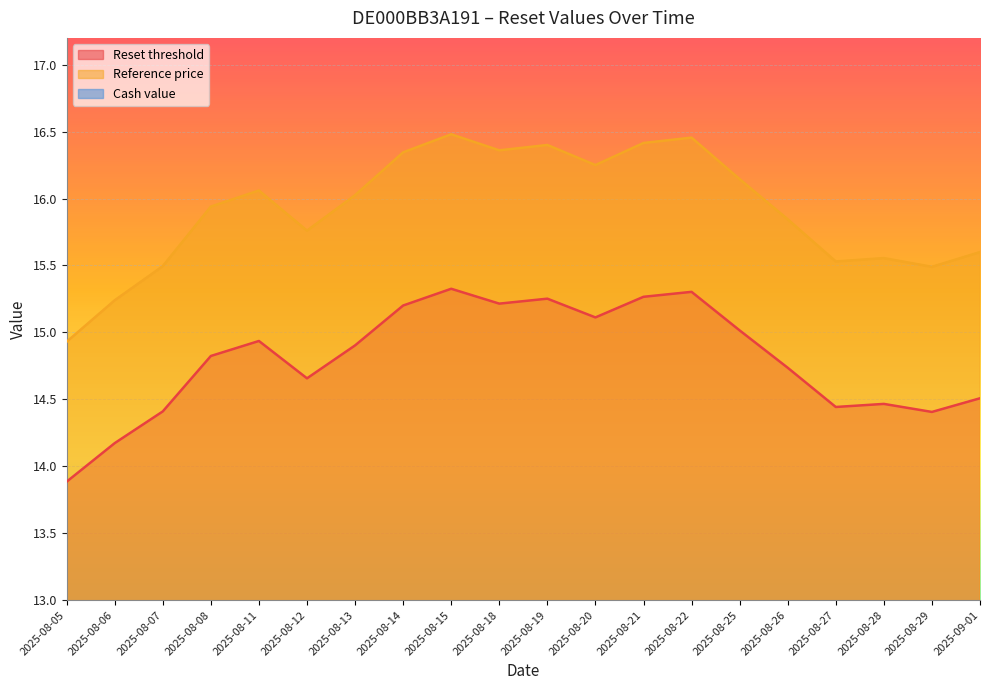

How many interior local peaks does the Cash value series have?

5